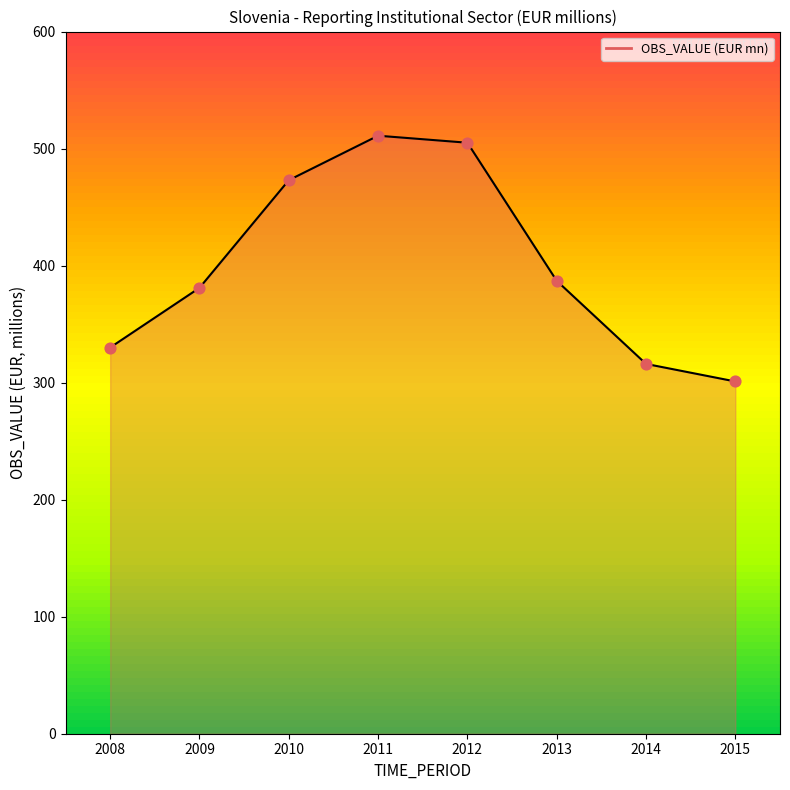

Between 2009 and 2013, which is larger?

2013